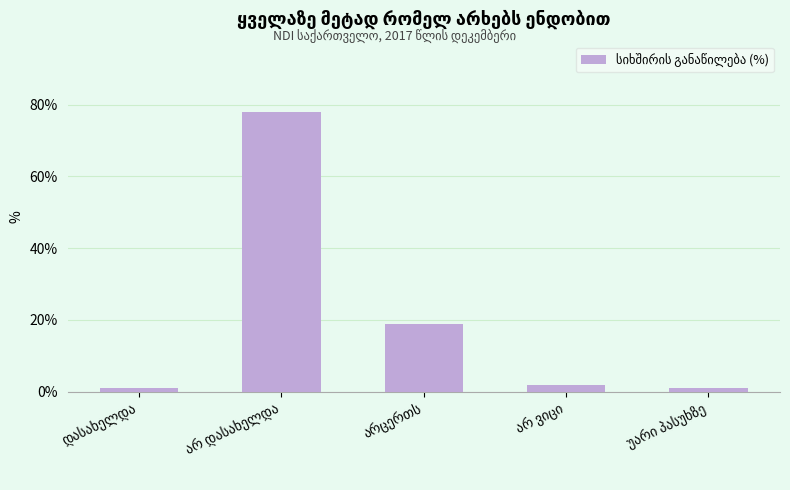

What is the maximum value shown in the chart?

78